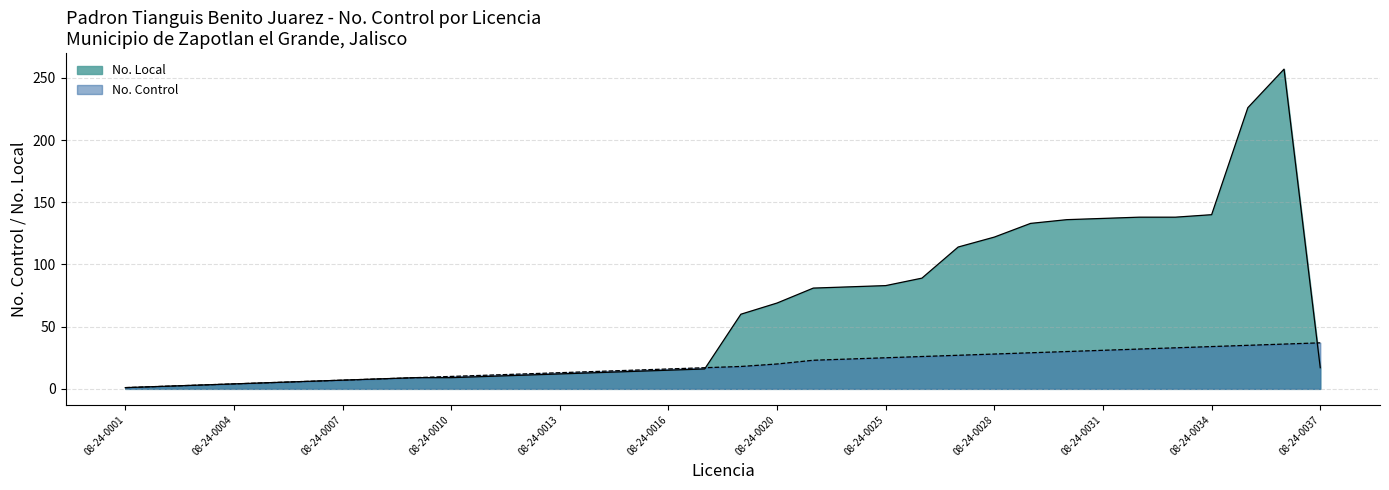

List the series in order of their peak value, lowest first.

No. Control, No. Local